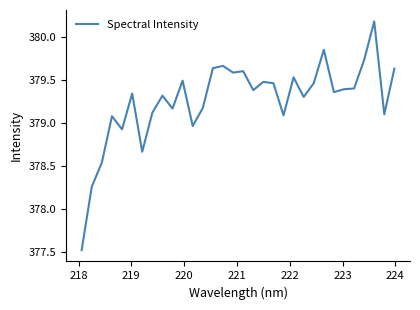

What is the minimum value shown in the chart?

377.5